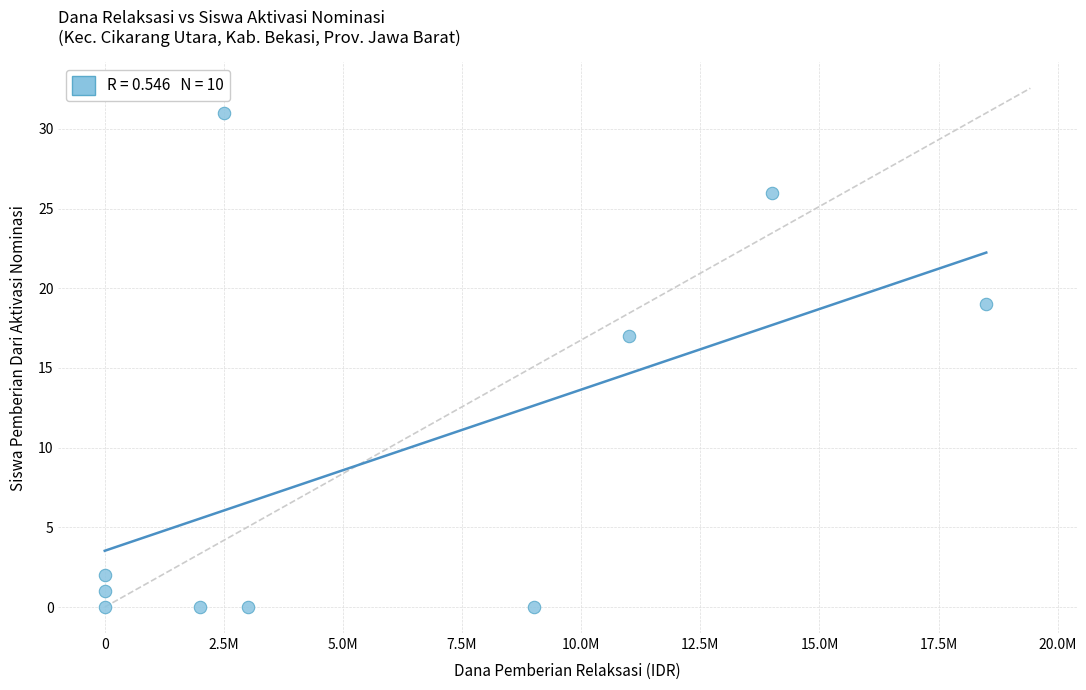

What Y value in the scatter plot is closest to 15?

17